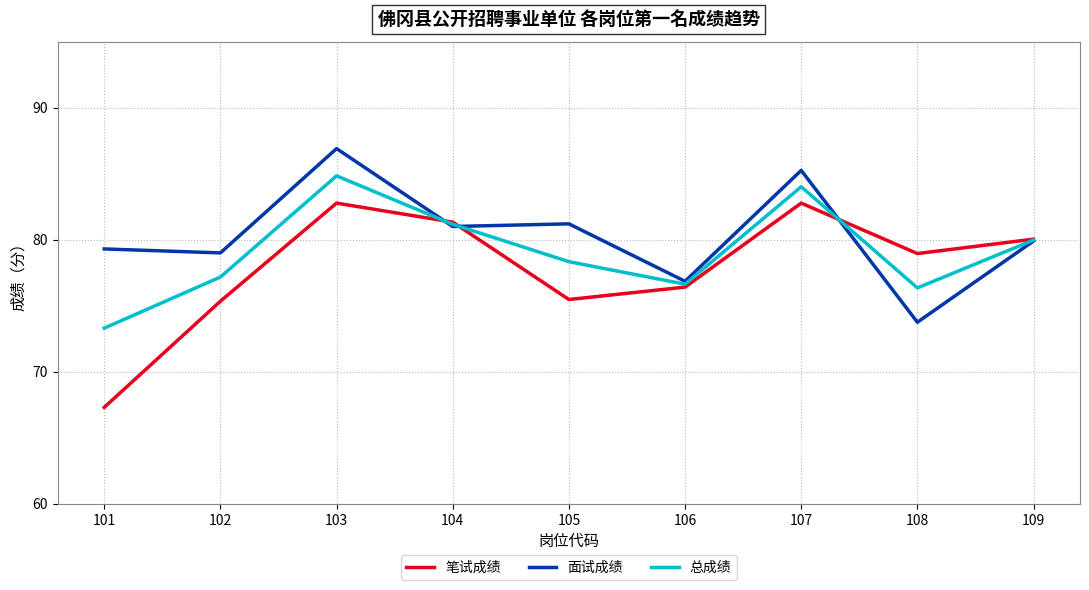

How many lines are shown in the chart?

3